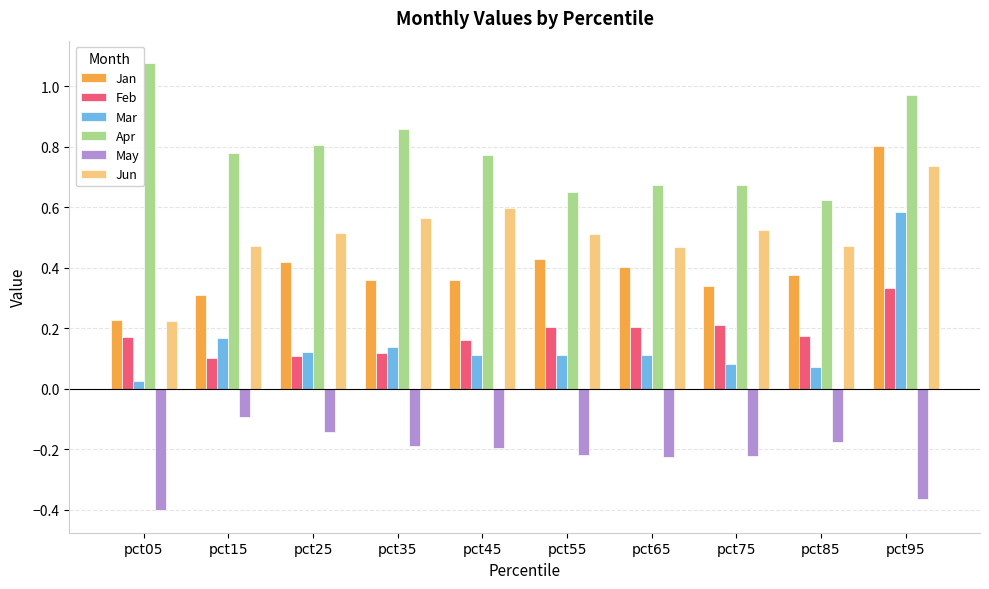

What is the sum of the May values at pct35 and pct15?

-0.3